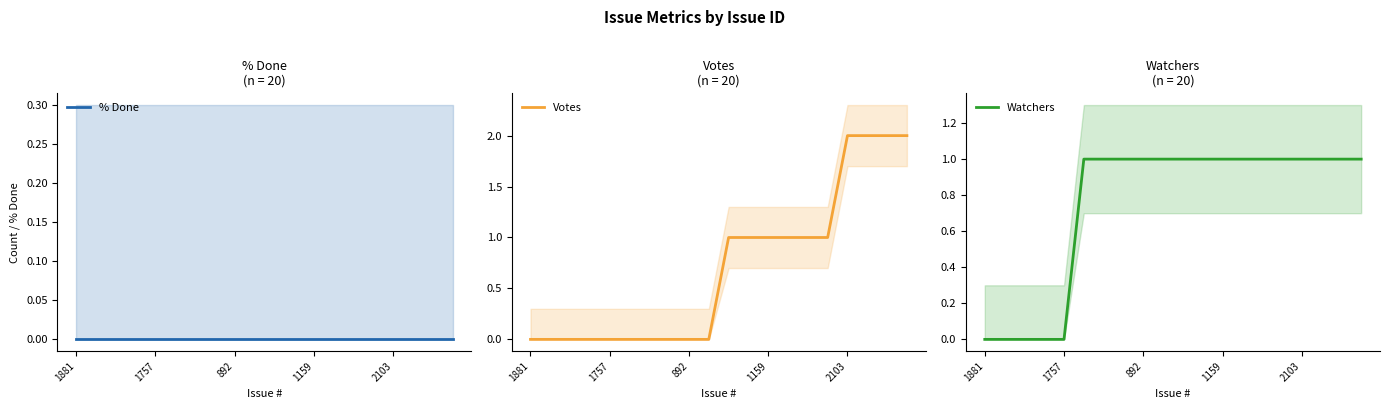

Does the chart have visible grid lines?

No